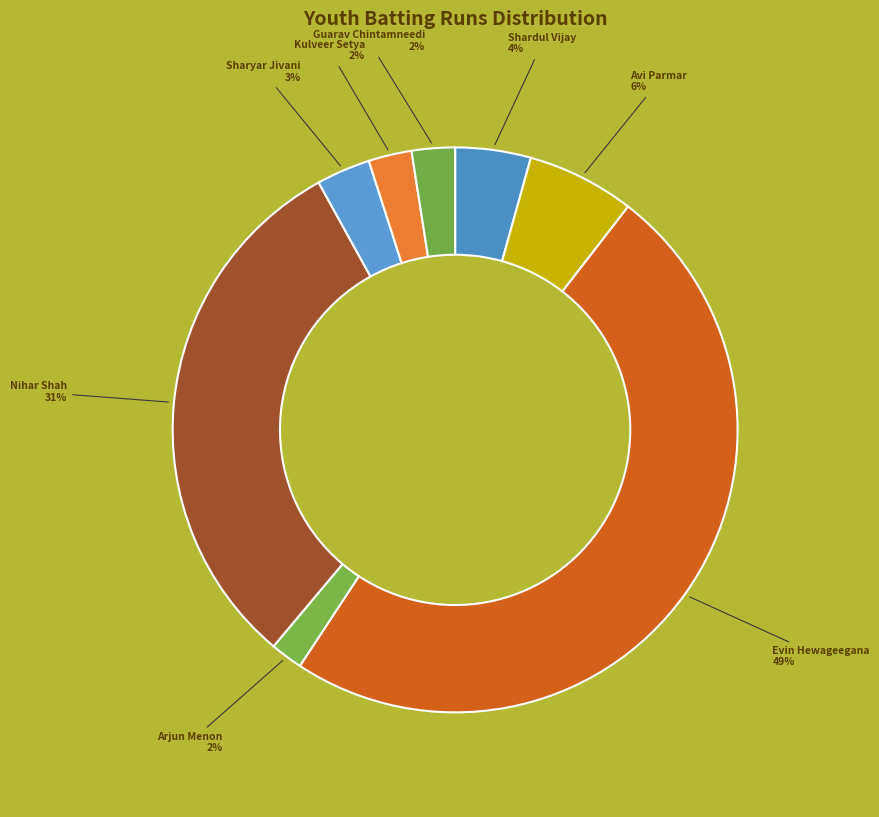

Count the number of slices in the pie.

8